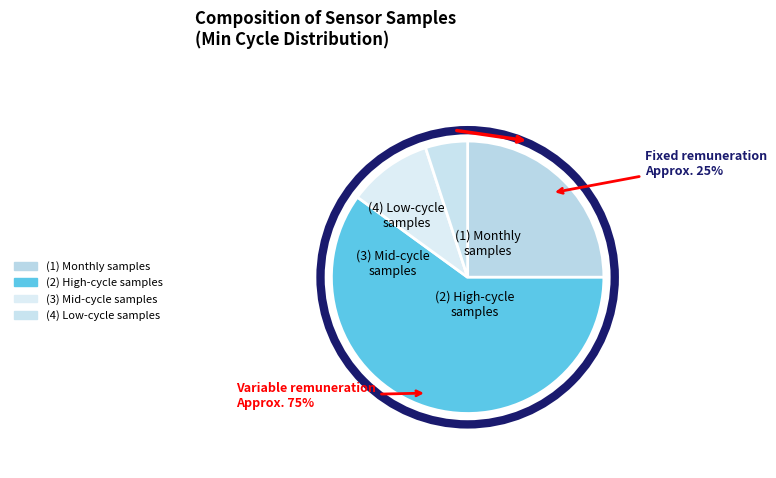

Is it true that 20411 is 8% of the pie?

True